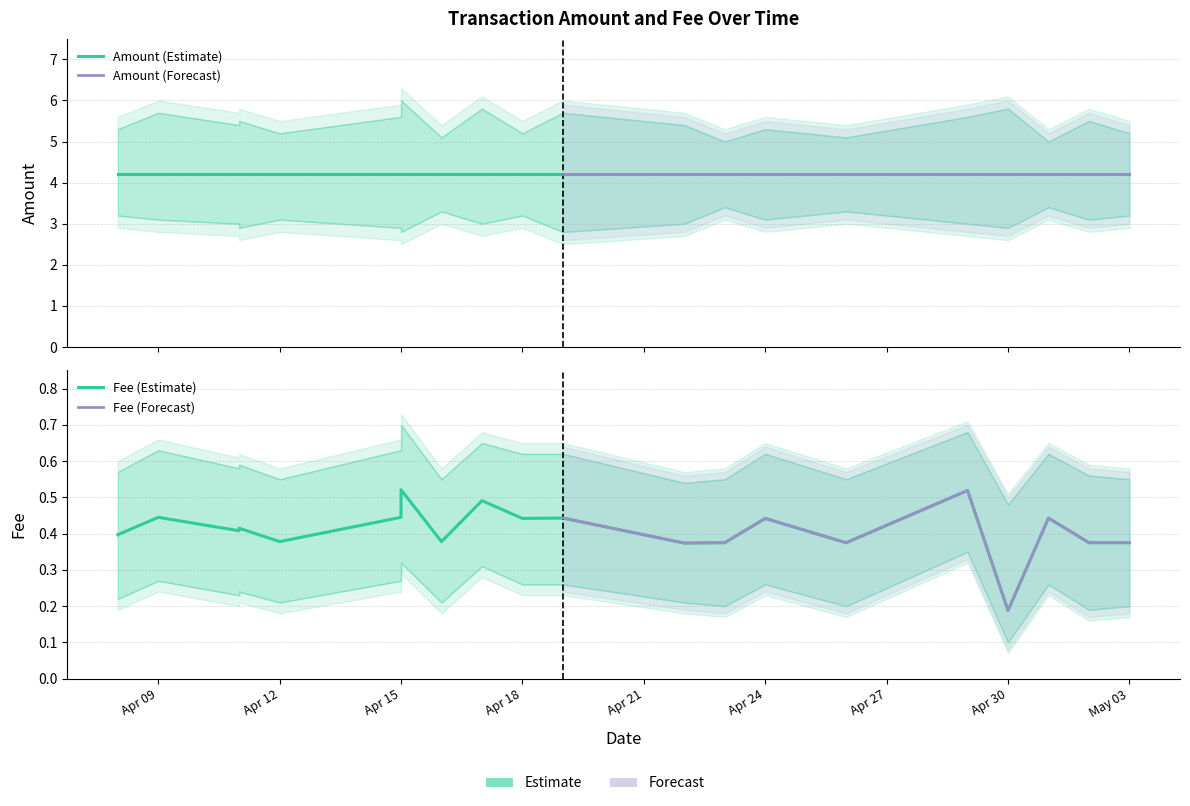

What is the value of the Amount point at the 15th from the left?

4.2